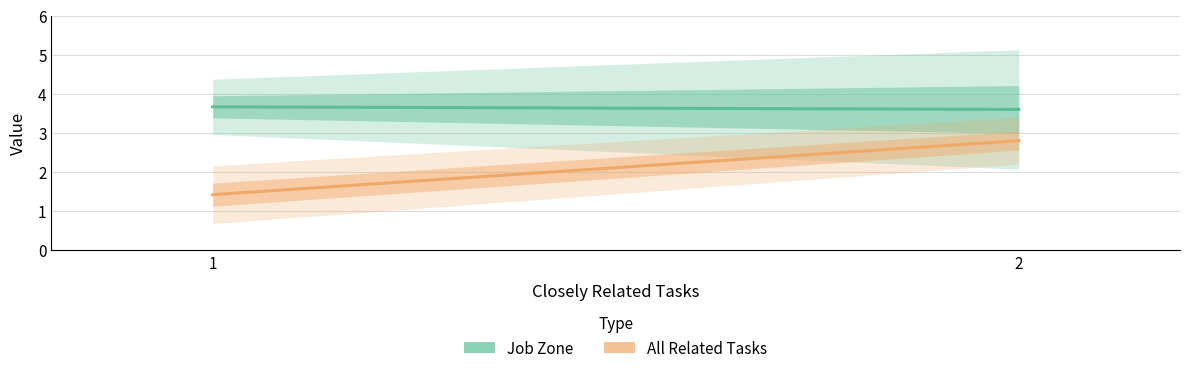

How many lines are shown in the chart?

2